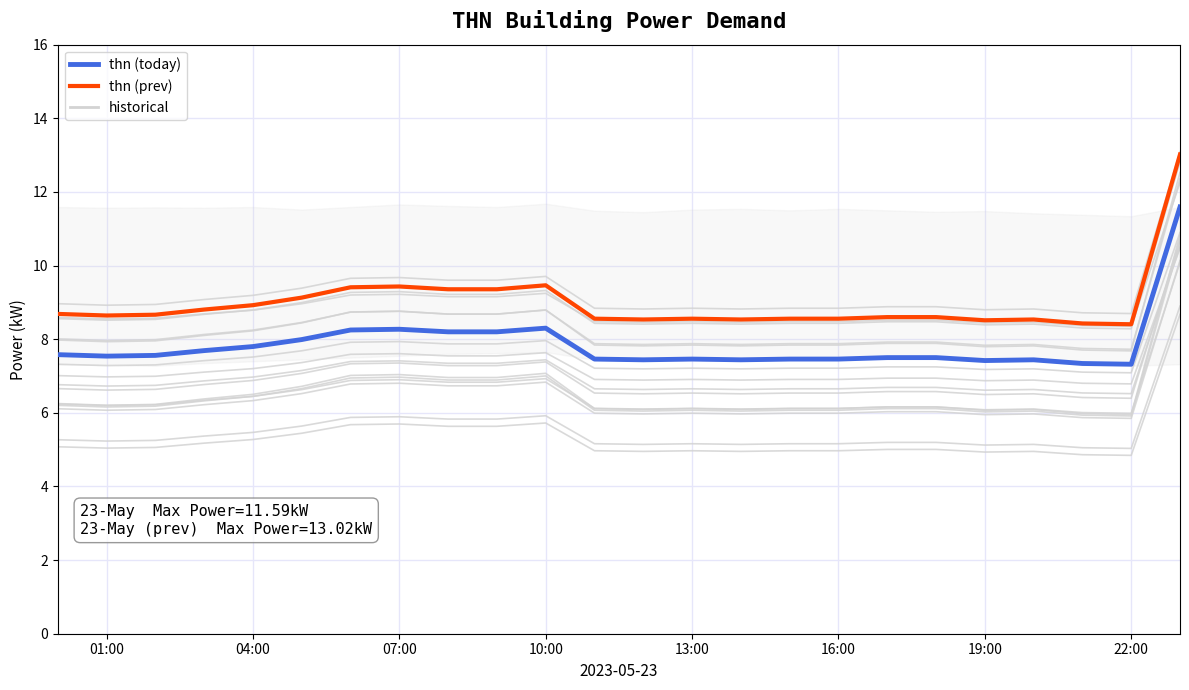

True or false: thn and thn_prev intersect in this chart.

False